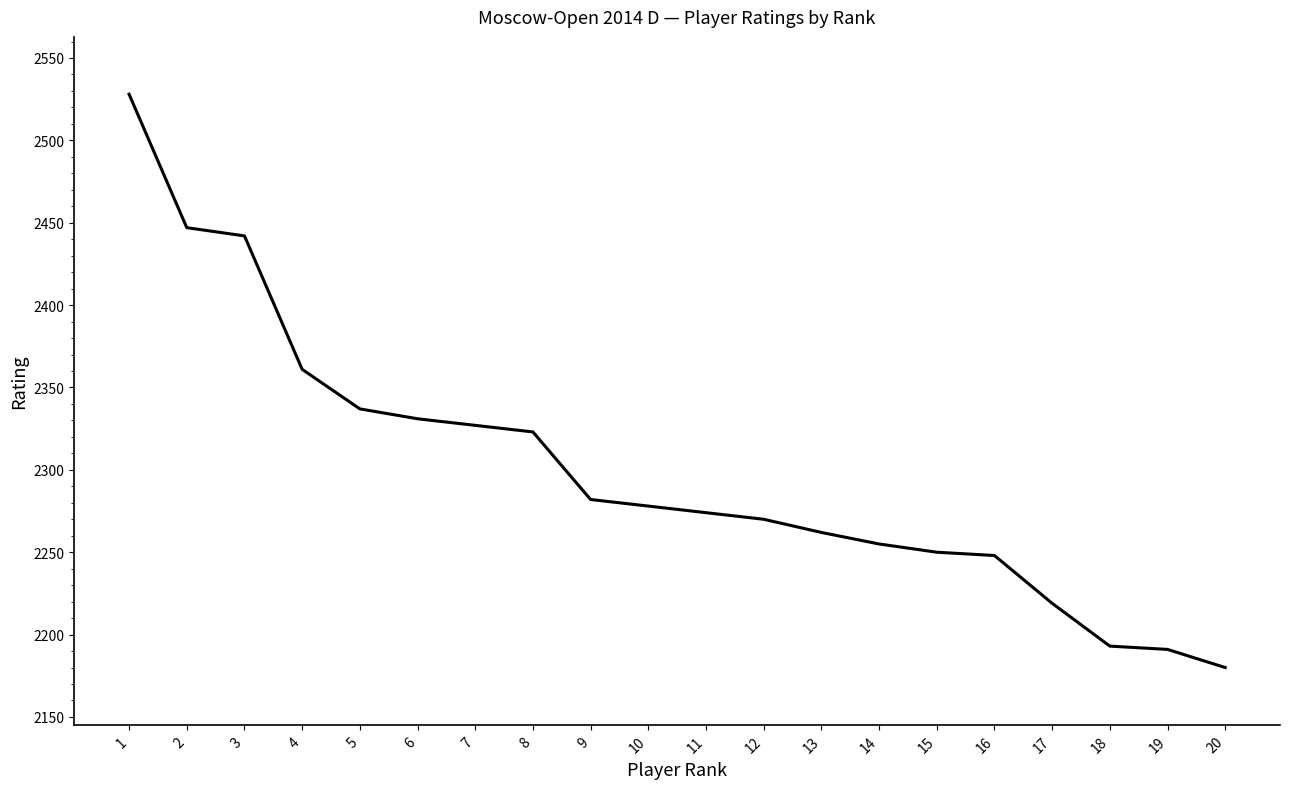

True or false: the data shows 2323 at 8.

True